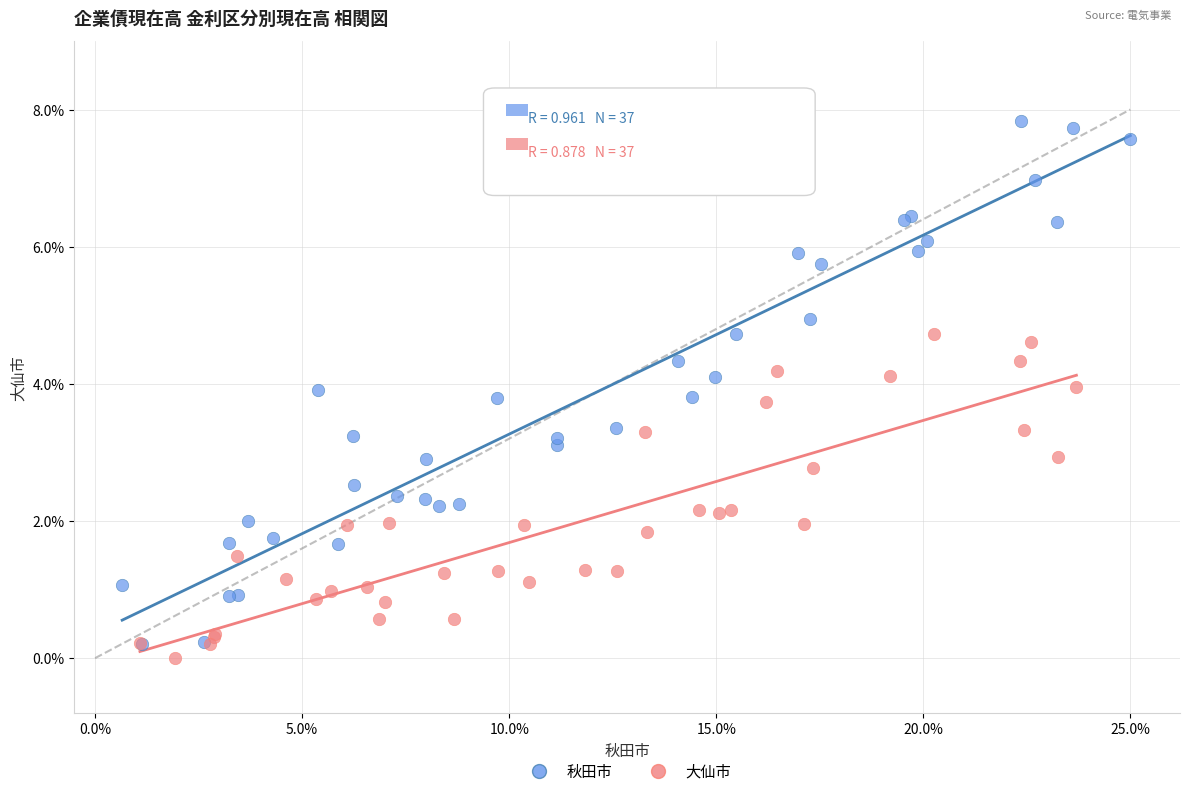

Which series reaches the minimum Y coordinate?

大仙市